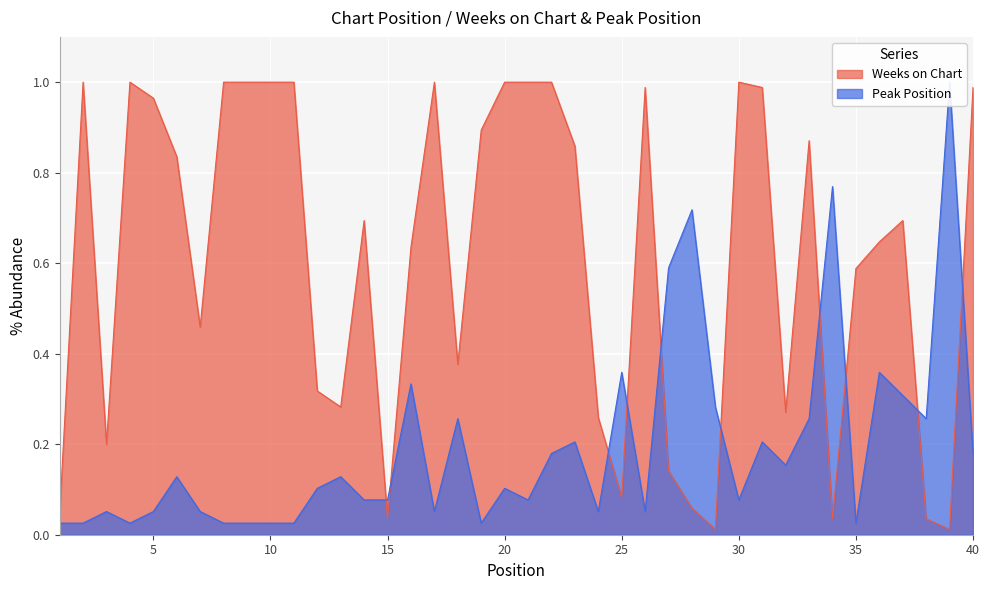

Rank the series at 8 from highest to lowest value.

Weeks on Chart, Peak Position